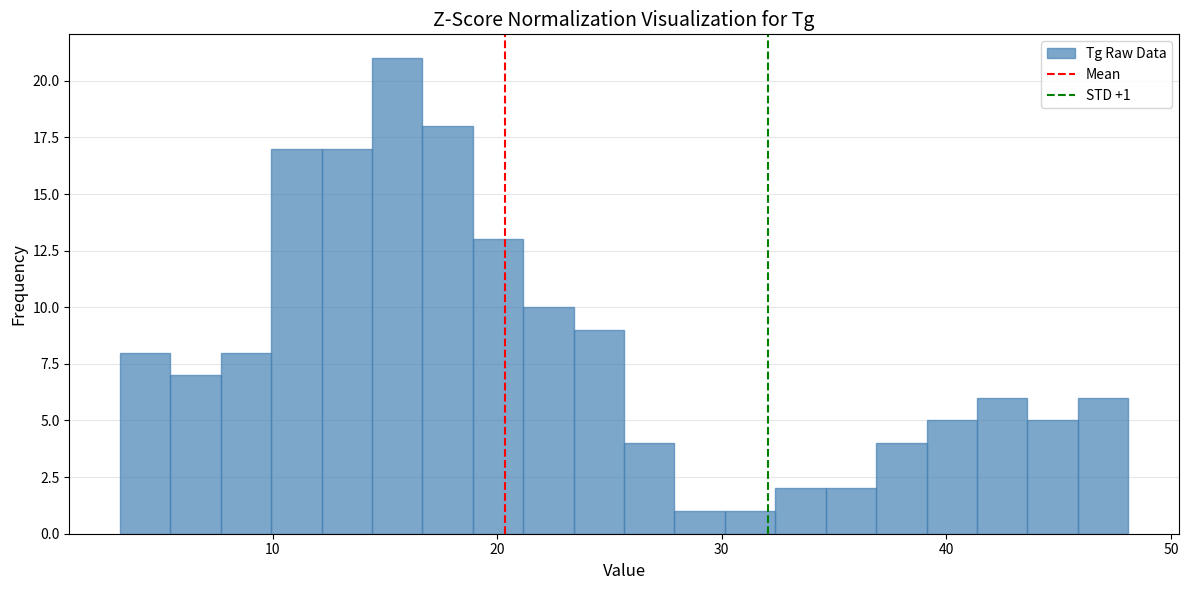

Around what value on the x-axis is the tallest bar? Give the approximate position of its centre, as read against the axis.

16